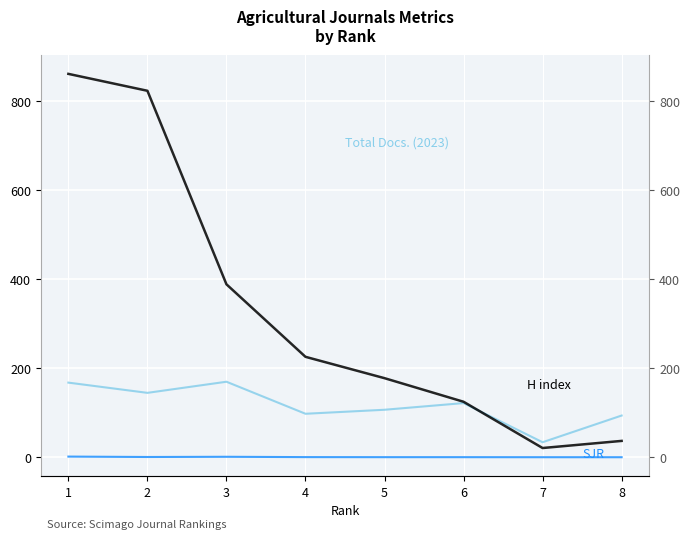

Which label corresponds to the smallest value in the chart?

8